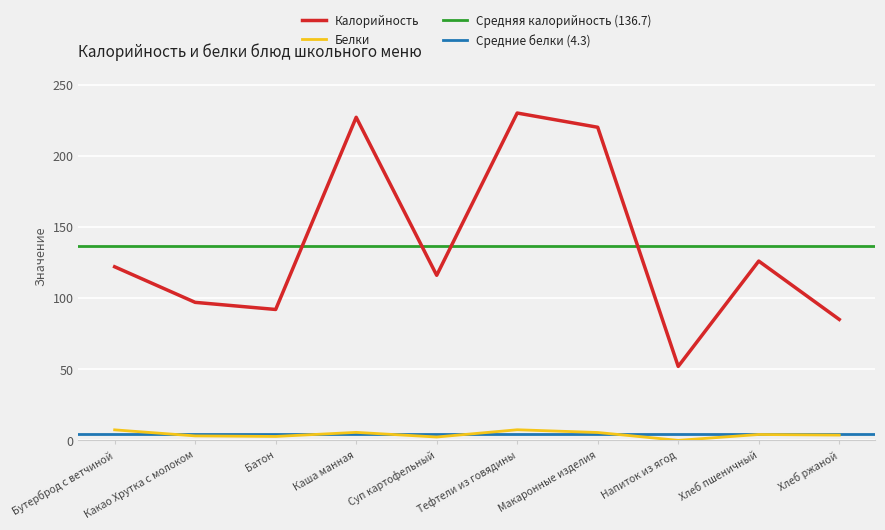

Reading left to right, list all the values displayed in this chart.

Калорийность: Бутерброд с ветчиной=122.0	Какао Хрутка с молоком=97.0	Батон=92.0	Каша манная=227.0	Суп картофельный=116.0	Тефтели из говядины=230.0	Макаронные изделия=220.0	Напиток из ягод=52.0	Хлеб пшеничный=126.0	Хлеб ржаной=85.0
Белки: Бутерброд с ветчиной=7.4	Какао Хрутка с молоком=3.2	Батон=2.8	Каша манная=5.7	Суп картофельный=2.4	Тефтели из говядины=7.5	Макаронные изделия=5.6	Напиток из ягод=0.1	Хлеб пшеничный=4.2	Хлеб ржаной=3.8